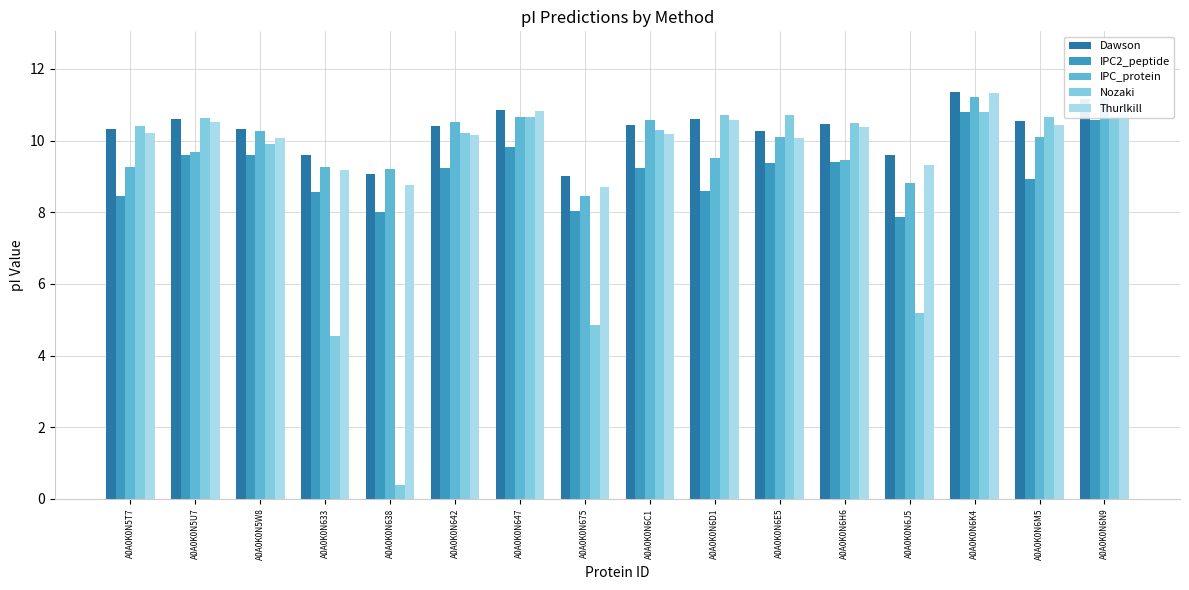

What is the spread (max minus min) of values at A0A0K0N6D1?

2.1